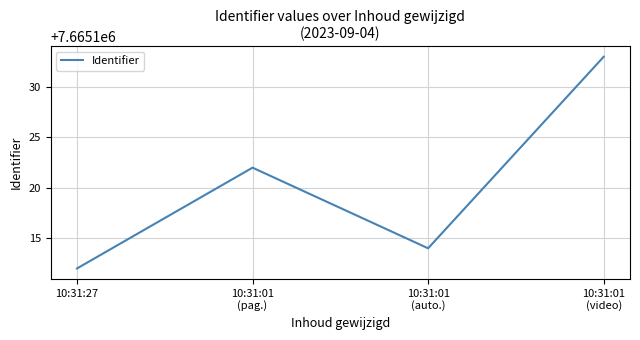

How many categories are shown in the chart?

4